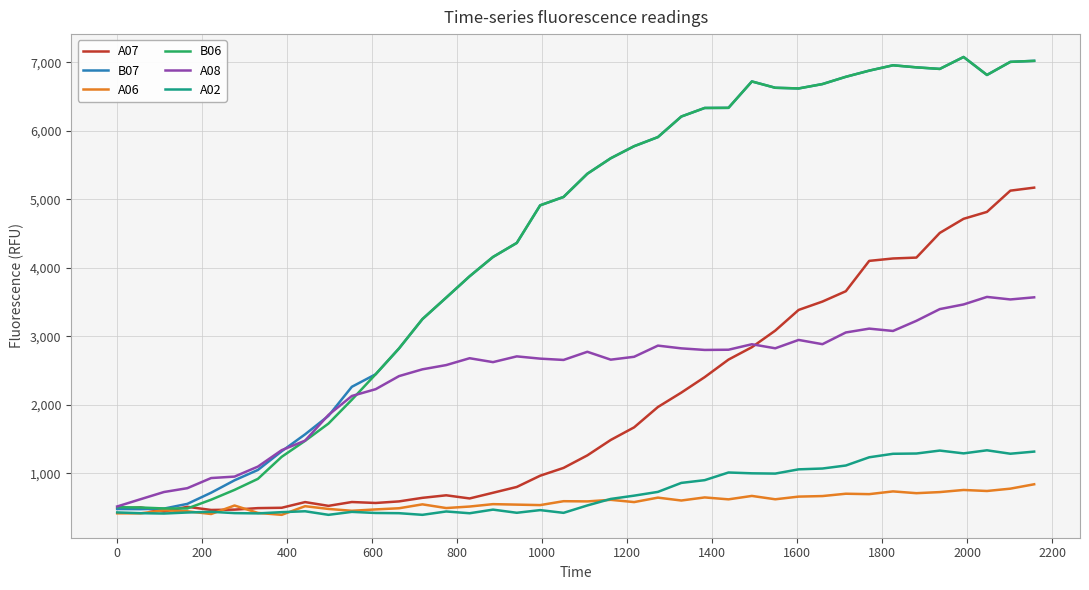

What is the smallest value displayed?

394